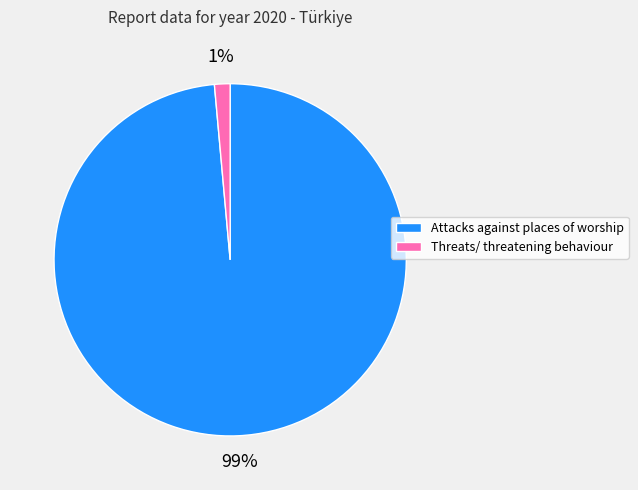

To the nearest percent, what is the average slice percentage?

50%